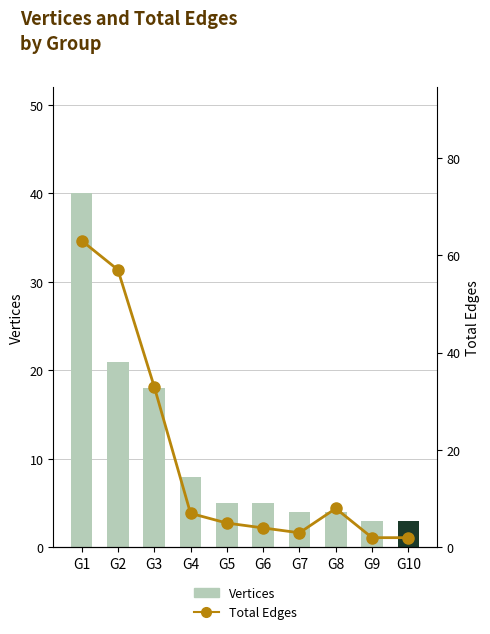

Rank the categories by Total Edges value from highest to lowest.

G1, G2, G3, G8, G4, G5, G6, G7, G9, G10